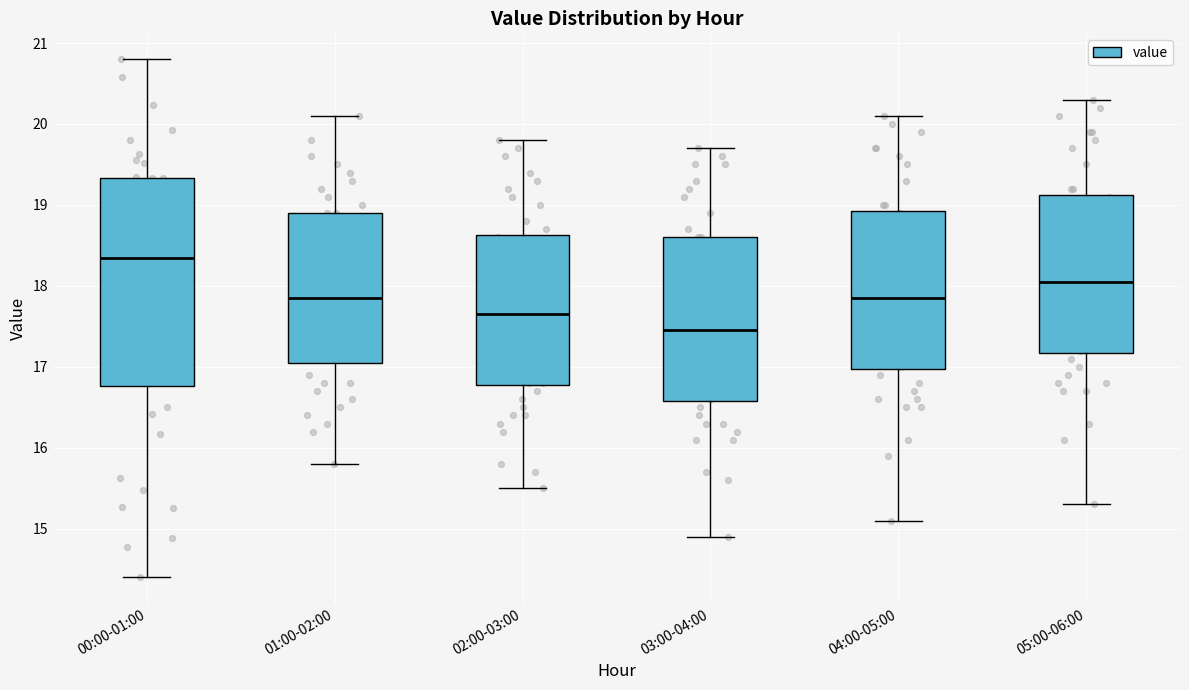

Reading left to right, transcribe this box plot: for each box, give where its median line is, the range the box spans, and where its two whiskers end, as read against the y-axis. The values are not printed on the chart, so give them approximately, as read against the axis.

00:00-01:00: median 18.3, box 16.8 to 19.3, whiskers 14.4 to 20.8
01:00-02:00: median 17.9, box 17.1 to 18.9, whiskers 15.8 to 20.1
02:00-03:00: median 17.7, box 16.8 to 18.6, whiskers 15.5 to 19.8
03:00-04:00: median 17.5, box 16.6 to 18.6, whiskers 14.9 to 19.7
04:00-05:00: median 17.9, box 17.0 to 18.9, whiskers 15.1 to 20.1
05:00-06:00: median 18.1, box 17.2 to 19.1, whiskers 15.3 to 20.3